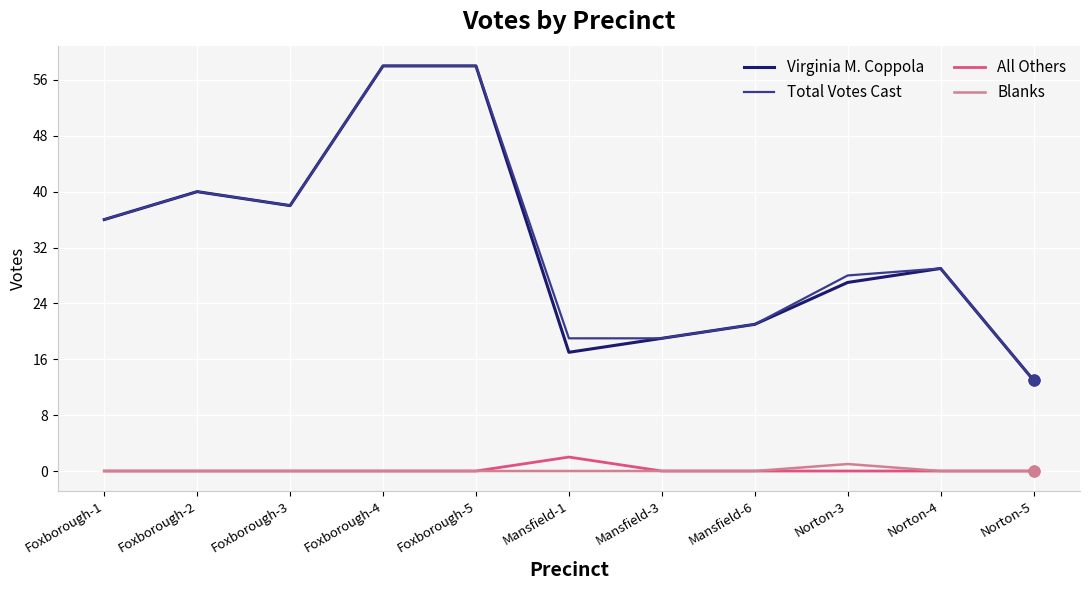

What is the difference between the highest and lowest values at Foxborough-5?

58